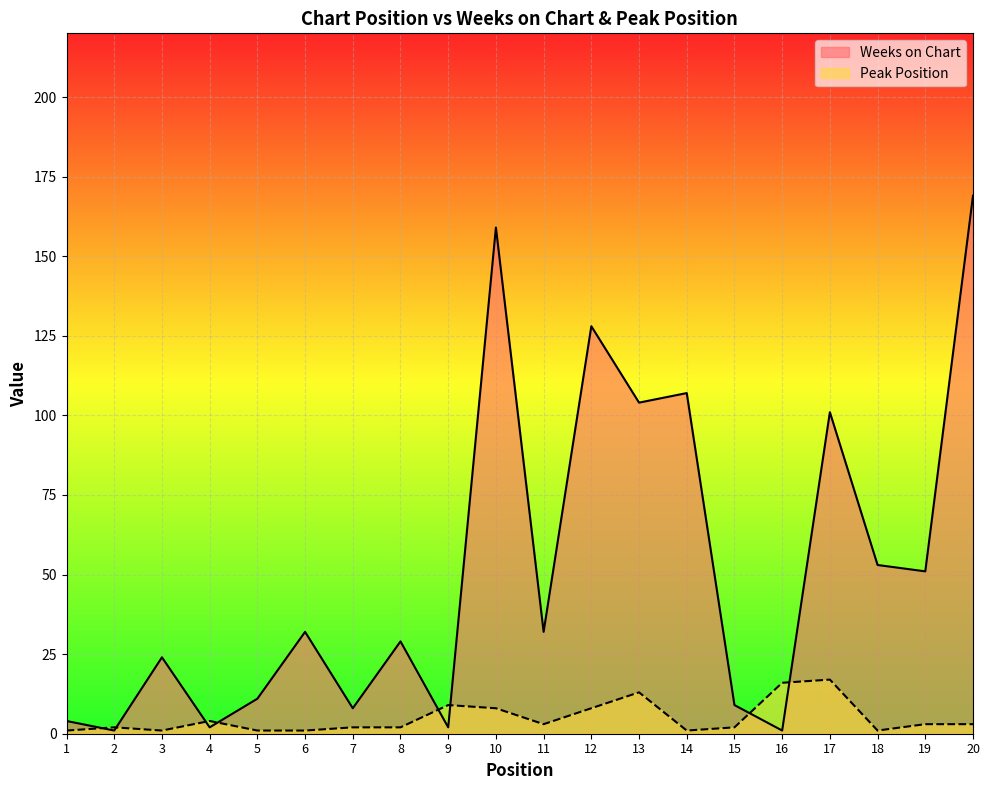

What is the difference between the second highest and minimum values in the Peak Position series?

15